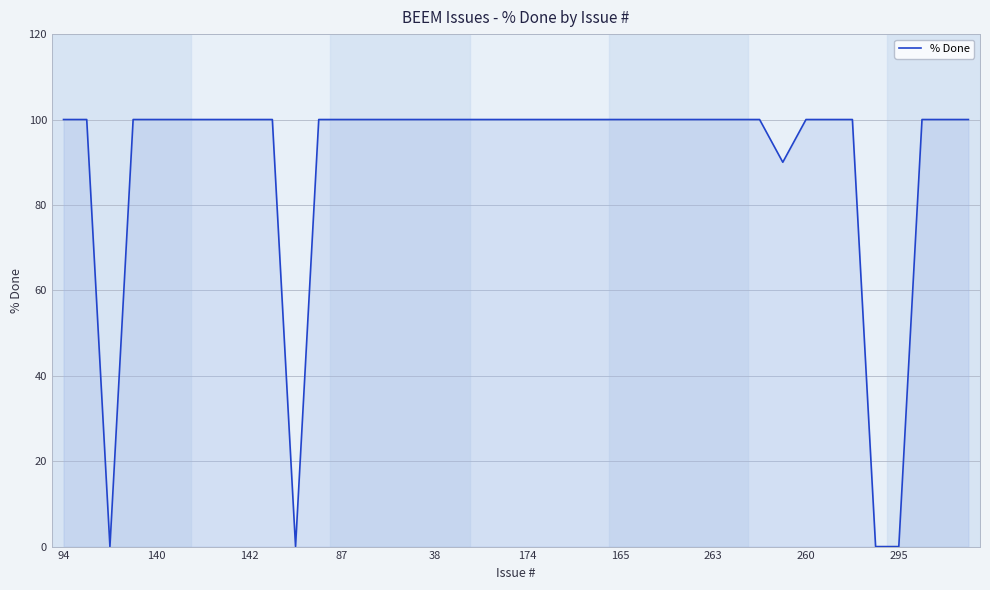

What is the maximum value shown in the chart?

100